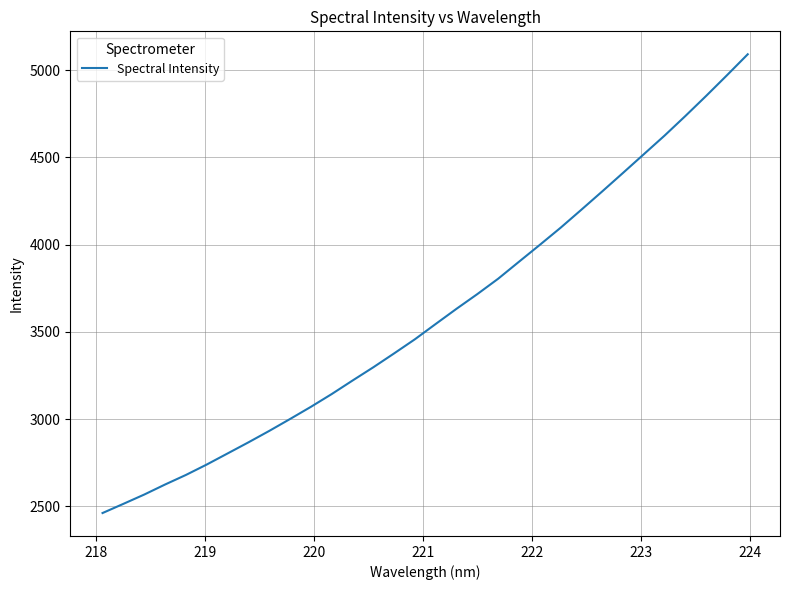

What is the greatest value displayed?

5091.8